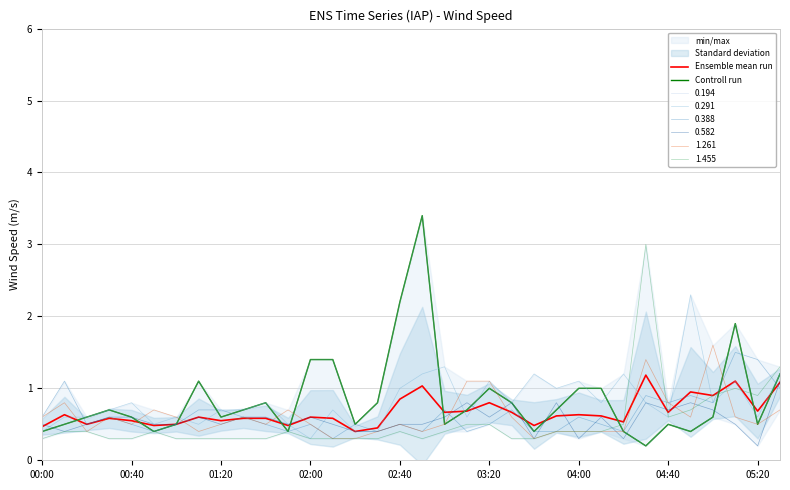

What is the value of the Controll run point at the 9th from the left?

0.6